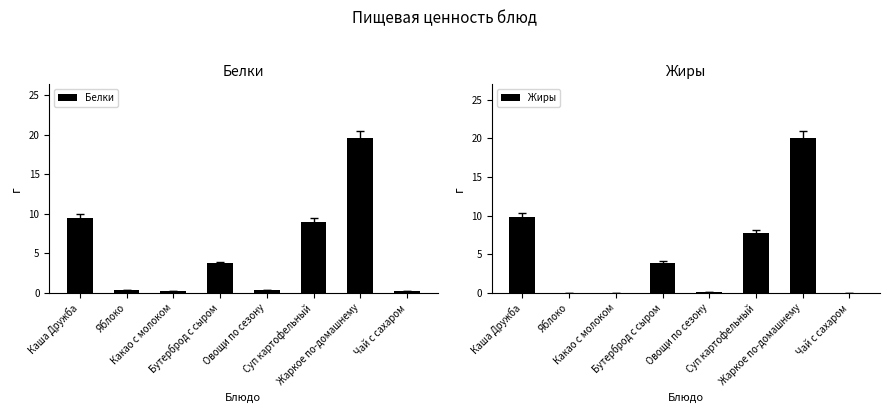

Are the bars grouped side by side (vs. stacked)?

Yes